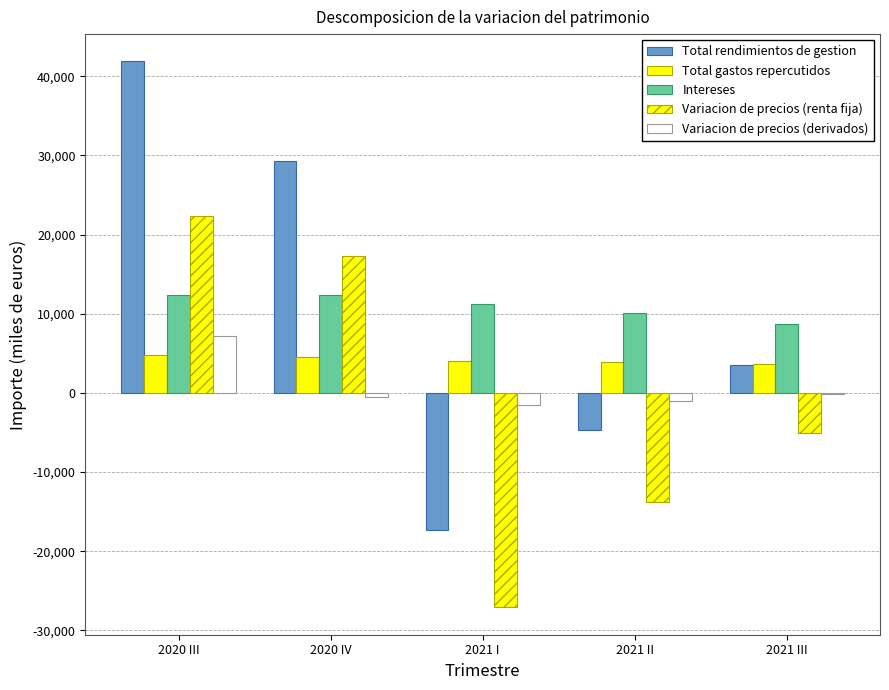

At 2020 IV, list the series in order from largest to smallest.

Total rendimientos de gestion, Variacion de precios (renta fija), Intereses, Total gastos repercutidos, Variacion de precios (derivados)